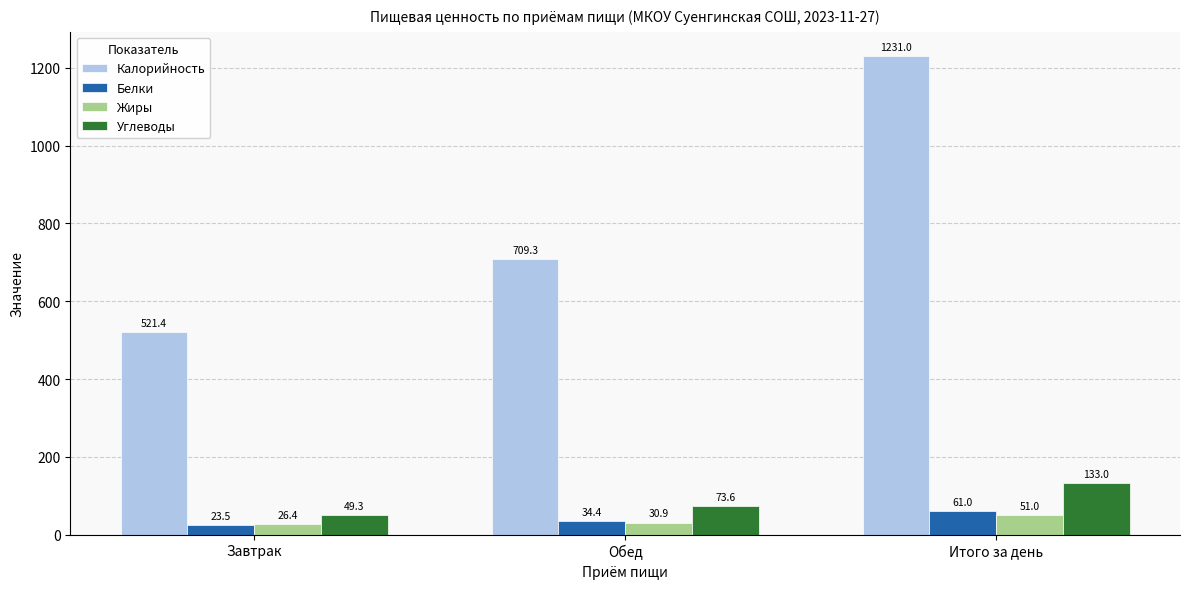

How many data points in Калорийность are less than 709?

1